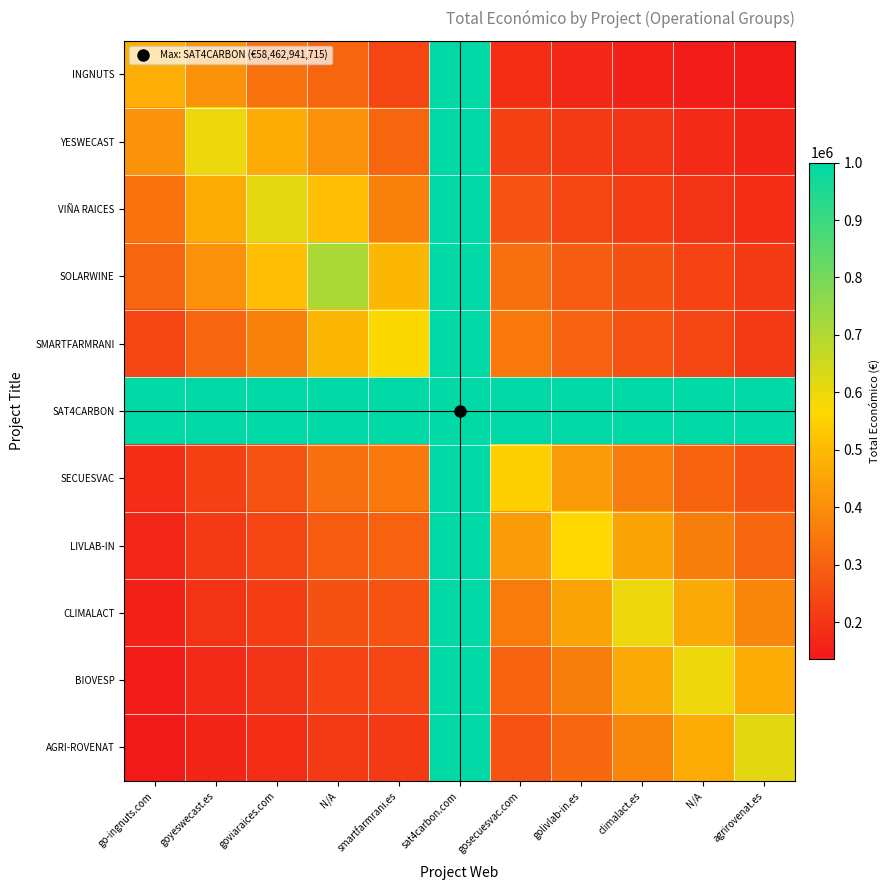

Reading right to left, transcribe all the data shown in this chart.

INGNUTS: agrirovenat.es=135756.2	N/A=144434.3	climalact.es=157452.2	golivlab-in.es=167756.6	gosecuesvac.com=182065.0	sat4carbon.com=1000000.0	smartfarmrani.es=236963.6	N/A=309834.7	goviaraices.com=339244.4	goyeswecast.es=411718.1	go-ingnuts.com=470675.0
YESWECAST: agrirovenat.es=164211.8	N/A=176166.3	climalact.es=193514.8	golivlab-in.es=208787.1	gosecuesvac.com=229736.2	sat4carbon.com=1000000.0	smartfarmrani.es=308357.1	N/A=408277.8	goviaraices.com=467191.9	goyeswecast.es=599792.0	go-ingnuts.com=411718.1
VIÑA RAICES: agrirovenat.es=180923.8	N/A=195652.6	climalact.es=216947.7	golivlab-in.es=236864.6	gosecuesvac.com=264499.1	sat4carbon.com=1000000.0	smartfarmrani.es=370897.5	N/A=508309.2	goviaraices.com=614907.0	goyeswecast.es=467191.9	go-ingnuts.com=339244.4
SOLARWINE: agrirovenat.es=213237.4	N/A=233006.4	climalact.es=261339.4	golivlab-in.es=290025.7	gosecuesvac.com=330417.4	sat4carbon.com=1000000.0	smartfarmrani.es=491793.1	N/A=706697.0	goviaraices.com=508309.2	goyeswecast.es=408277.8	go-ingnuts.com=309834.7
SMARTFARMRANI: agrirovenat.es=212025.0	N/A=234020.8	climalact.es=266355.7	golivlab-in.es=300363.4	gosecuesvac.com=350266.9	sat4carbon.com=1000000.0	smartfarmrani.es=571965.0	N/A=491793.1	goviaraices.com=370897.5	goyeswecast.es=308357.1	go-ingnuts.com=236963.6
SAT4CARBON: agrirovenat.es=1000000.0	N/A=1000000.0	climalact.es=1000000.0	golivlab-in.es=1000000.0	gosecuesvac.com=1000000.0	sat4carbon.com=1000000.0	smartfarmrani.es=1000000.0	N/A=1000000.0	goviaraices.com=1000000.0	goyeswecast.es=1000000.0	go-ingnuts.com=1000000.0
SECUESVAC: agrirovenat.es=264605.5	N/A=301849.5	climalact.es=359027.8	golivlab-in.es=430117.3	gosecuesvac.com=548889.0	sat4carbon.com=1000000.0	smartfarmrani.es=350266.9	N/A=330417.4	goviaraices.com=264499.1	goyeswecast.es=229736.2	go-ingnuts.com=182065.0
LIVLAB-IN: agrirovenat.es=311787.1	N/A=364860.9	climalact.es=449775.4	golivlab-in.es=569416.0	gosecuesvac.com=430117.3	sat4carbon.com=1000000.0	smartfarmrani.es=300363.4	N/A=290025.7	goviaraices.com=236864.6	goyeswecast.es=208787.1	go-ingnuts.com=167756.6
CLIMALACT: agrirovenat.es=379804.7	N/A=460822.7	climalact.es=600000.0	golivlab-in.es=449775.4	gosecuesvac.com=359027.8	sat4carbon.com=1000000.0	smartfarmrani.es=266355.7	N/A=261339.4	goviaraices.com=216947.7	goyeswecast.es=193514.8	go-ingnuts.com=157452.2
BIOVESP: agrirovenat.es=466736.2	N/A=598139.0	climalact.es=460822.7	golivlab-in.es=364860.9	gosecuesvac.com=301849.5	sat4carbon.com=1000000.0	smartfarmrani.es=234020.8	N/A=233006.4	goviaraices.com=195652.6	goyeswecast.es=176166.3	go-ingnuts.com=144434.3
AGRI-ROVENAT: agrirovenat.es=615375.0	N/A=466736.2	climalact.es=379804.7	golivlab-in.es=311787.1	gosecuesvac.com=264605.5	sat4carbon.com=1000000.0	smartfarmrani.es=212025.0	N/A=213237.4	goviaraices.com=180923.8	goyeswecast.es=164211.8	go-ingnuts.com=135756.2